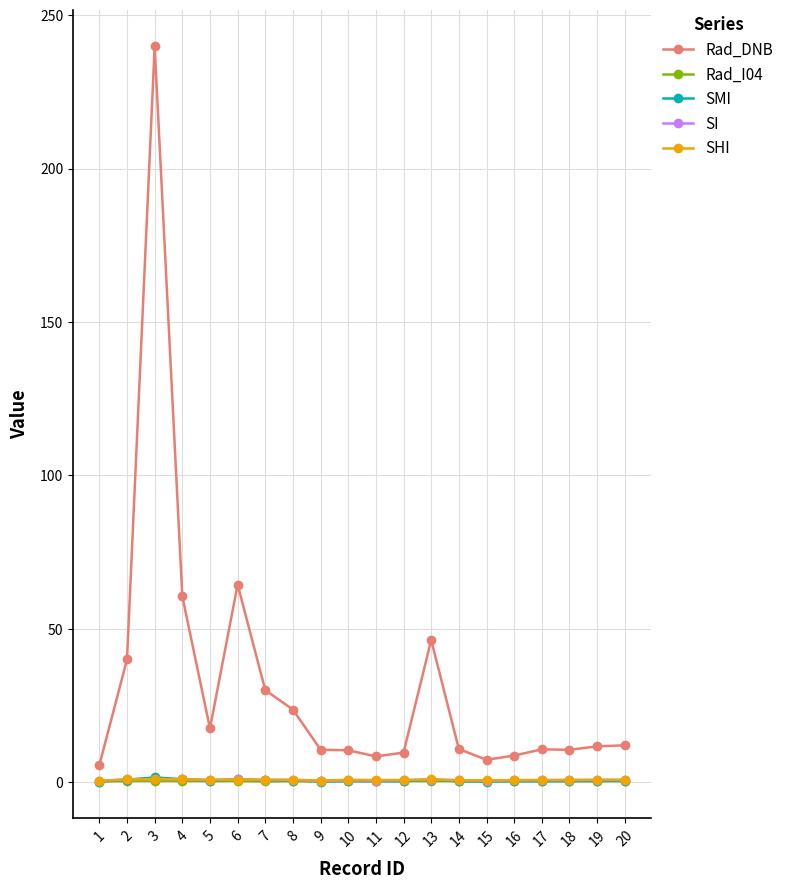

True or false: SI has more than 2 interior local peaks.

True